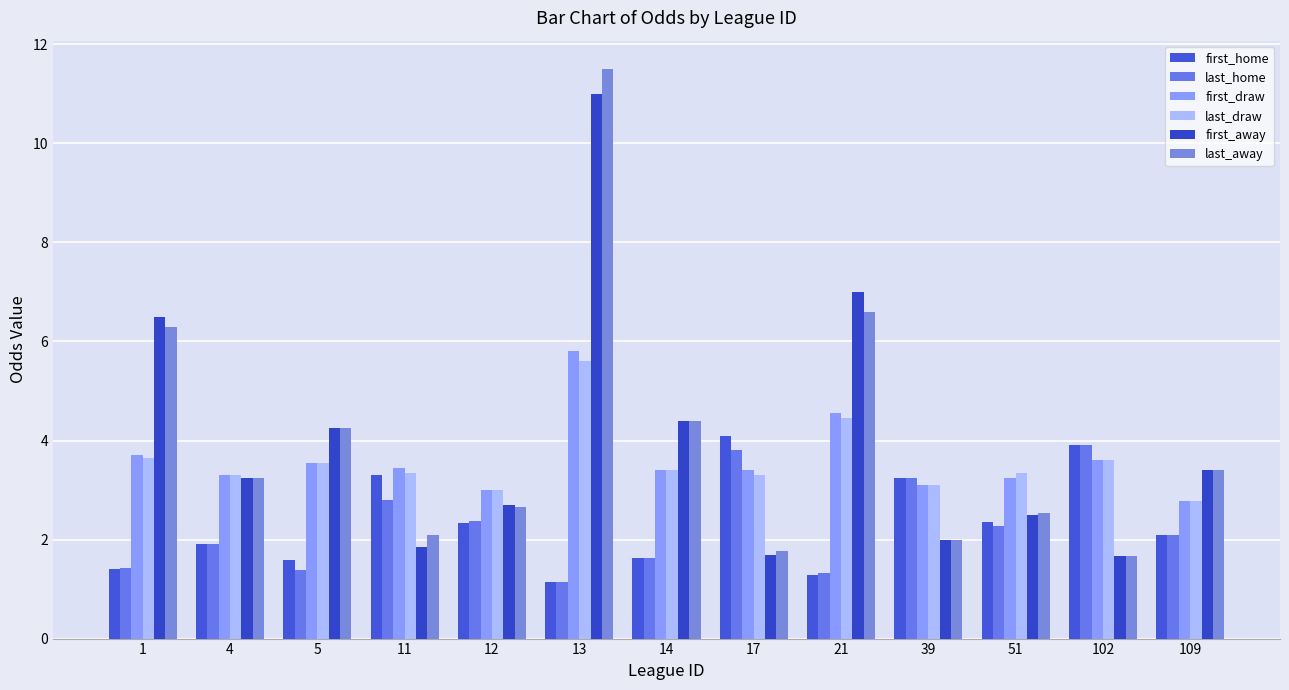

What value does the last_home series have at 11?

2.8